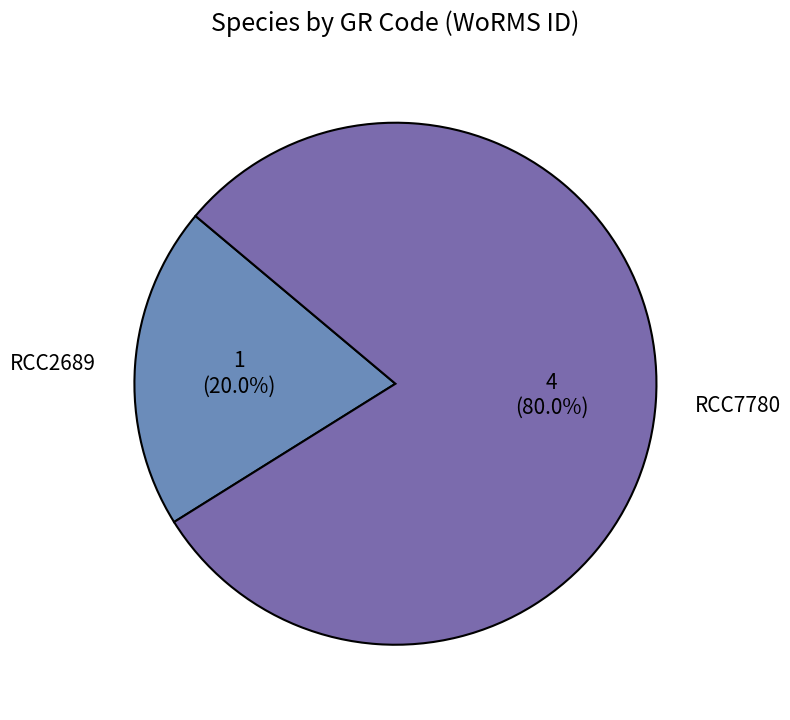

Is there a majority slice in this chart?

Yes